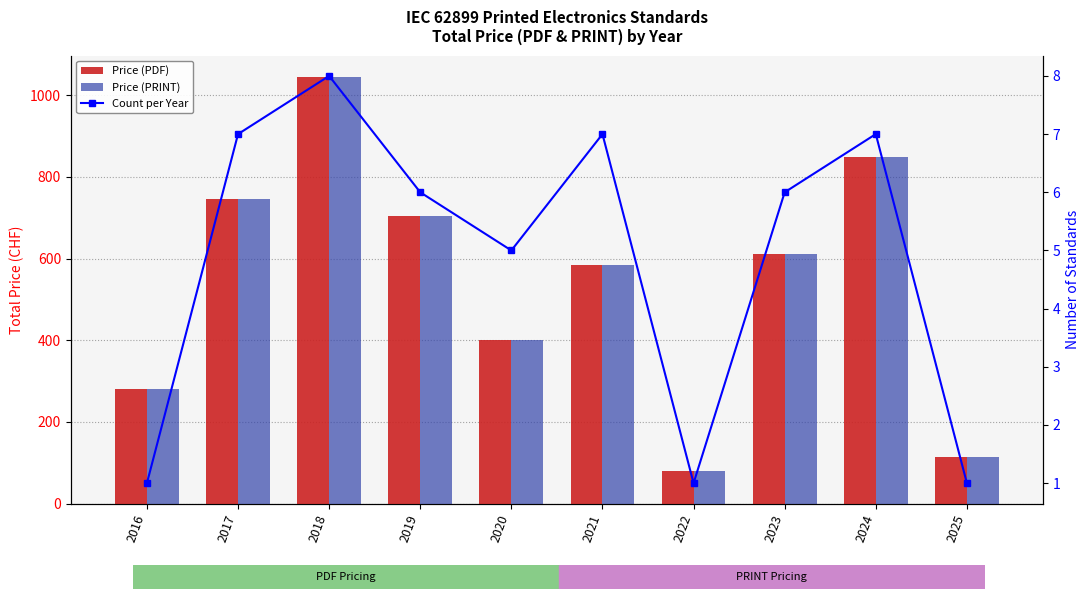

What is the sum of the Count per Year values at 2021 and 2025?

8